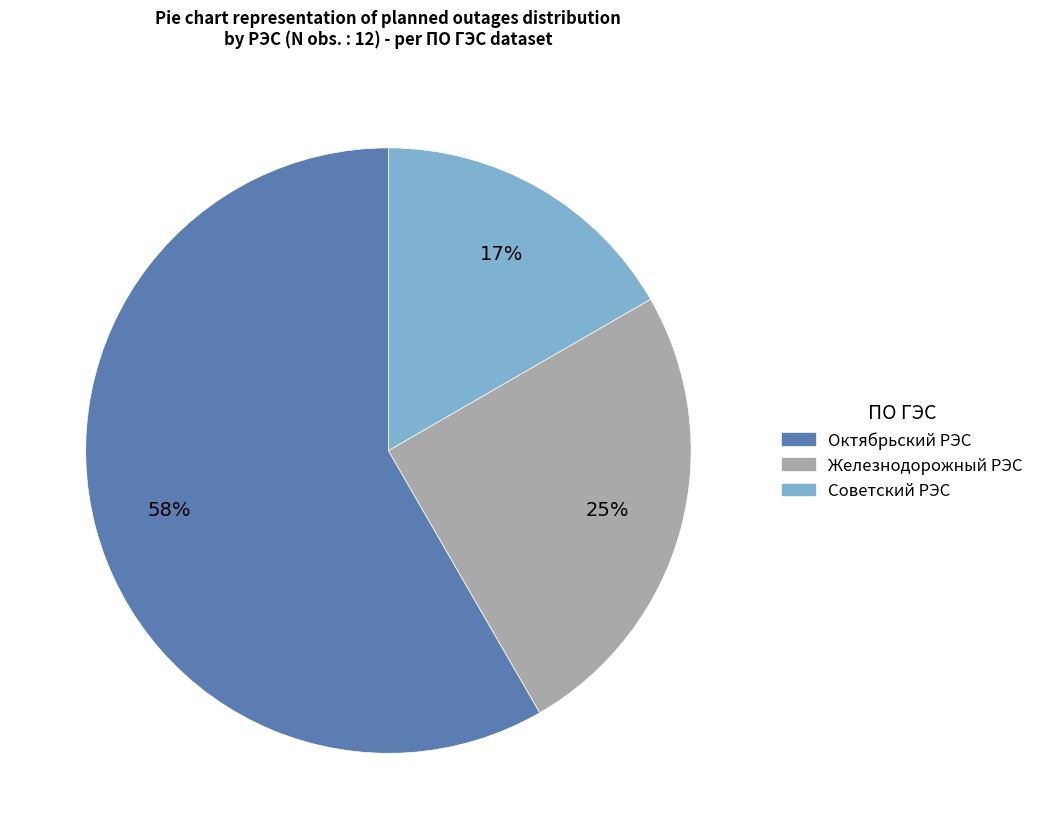

Between Железнодорожный РЭС and Октябрьский РЭС, which is larger?

Октябрьский РЭС